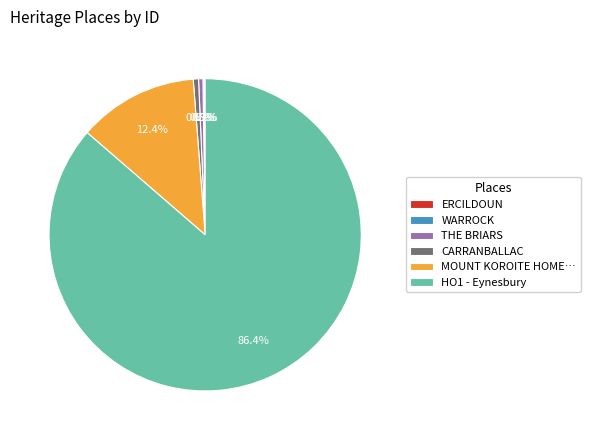

What portion of the pie excludes HO1 - Eynesbury?

13.6%